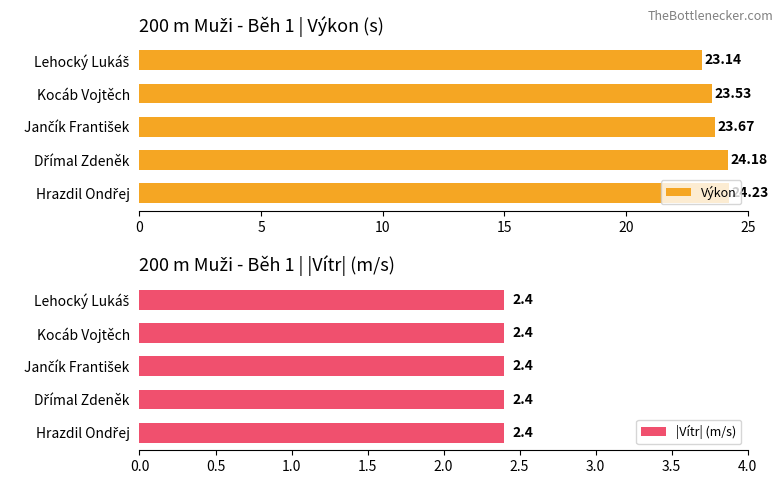

What is the highest value of the Výkon series?

24.2